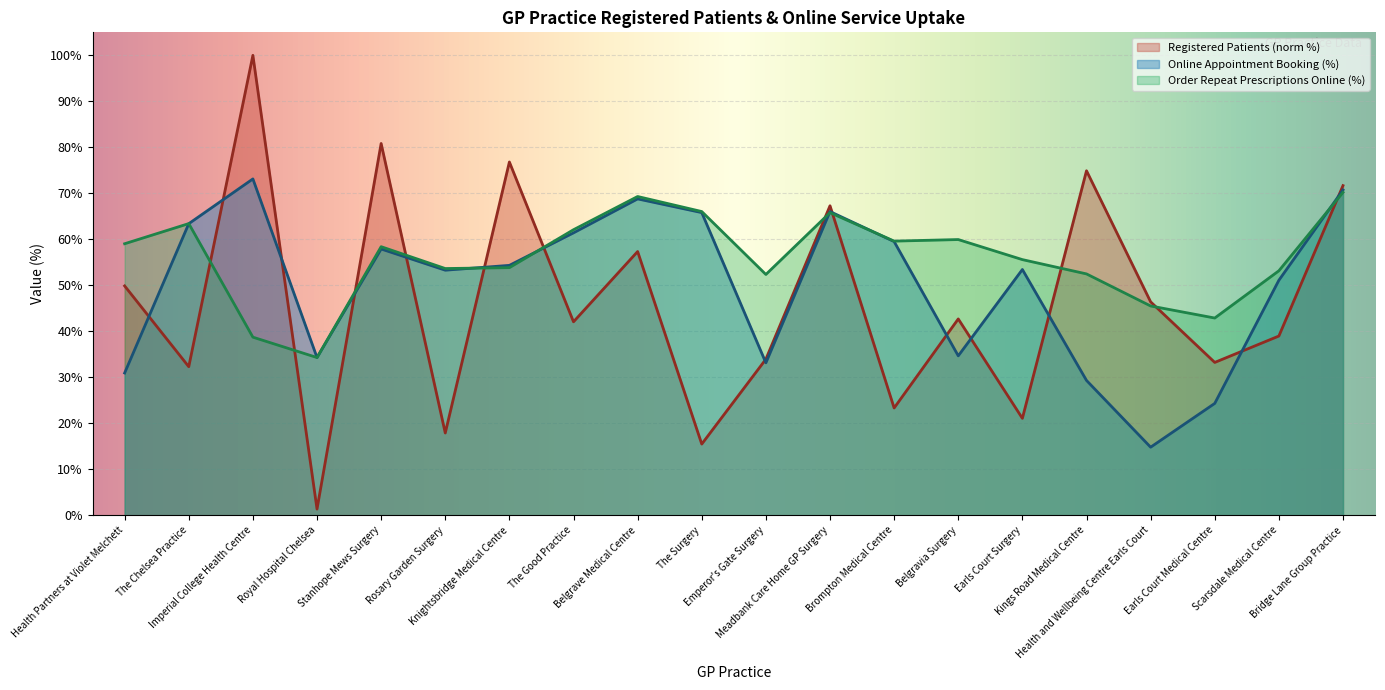

Where is the first local minimum?

The Chelsea Practice